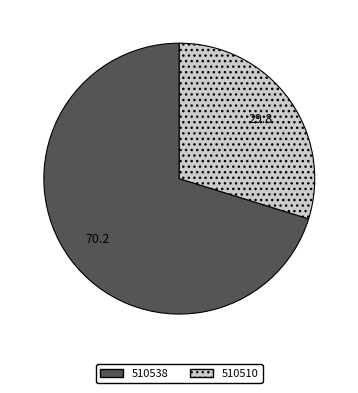

Count the number of slices in the pie.

2